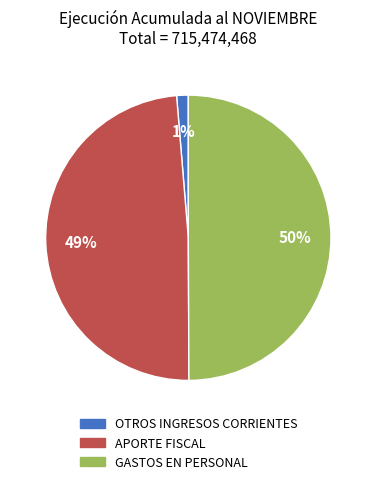

To the nearest percent, what is the combined percentage of GASTOS EN PERSONAL and OTROS INGRESOS CORRIENTES?

51%